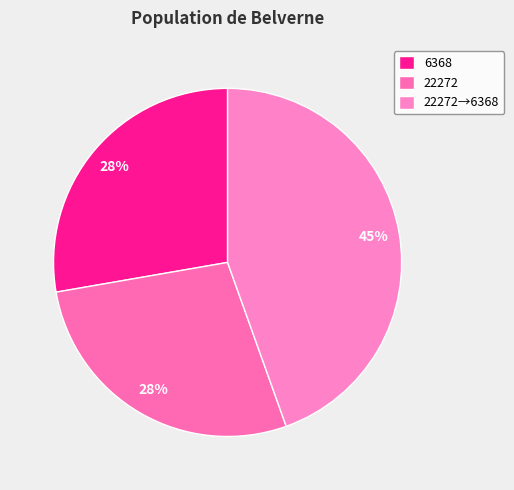

What percentage is the 6368 slice, to the nearest percent?

28%